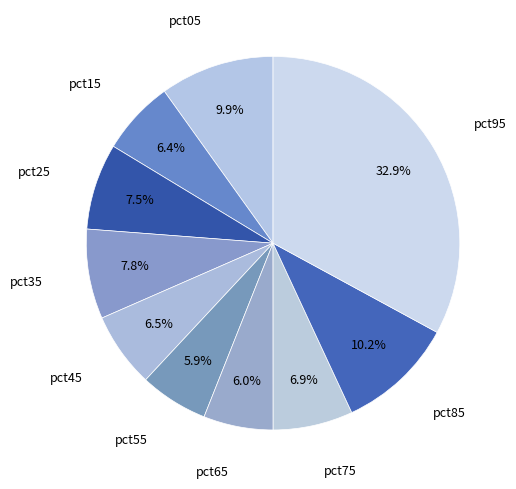

To the nearest percent, what is the difference between the largest and smallest slice percentages?

27%